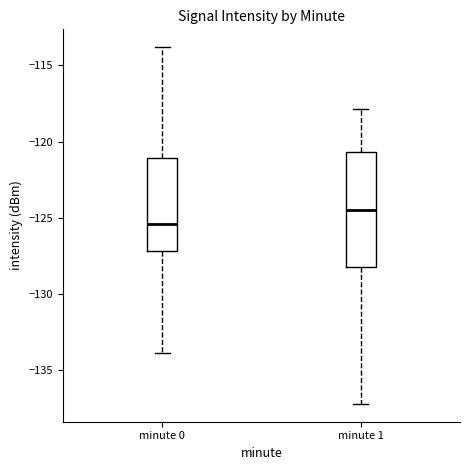

Which box has the highest median line?

minute 1